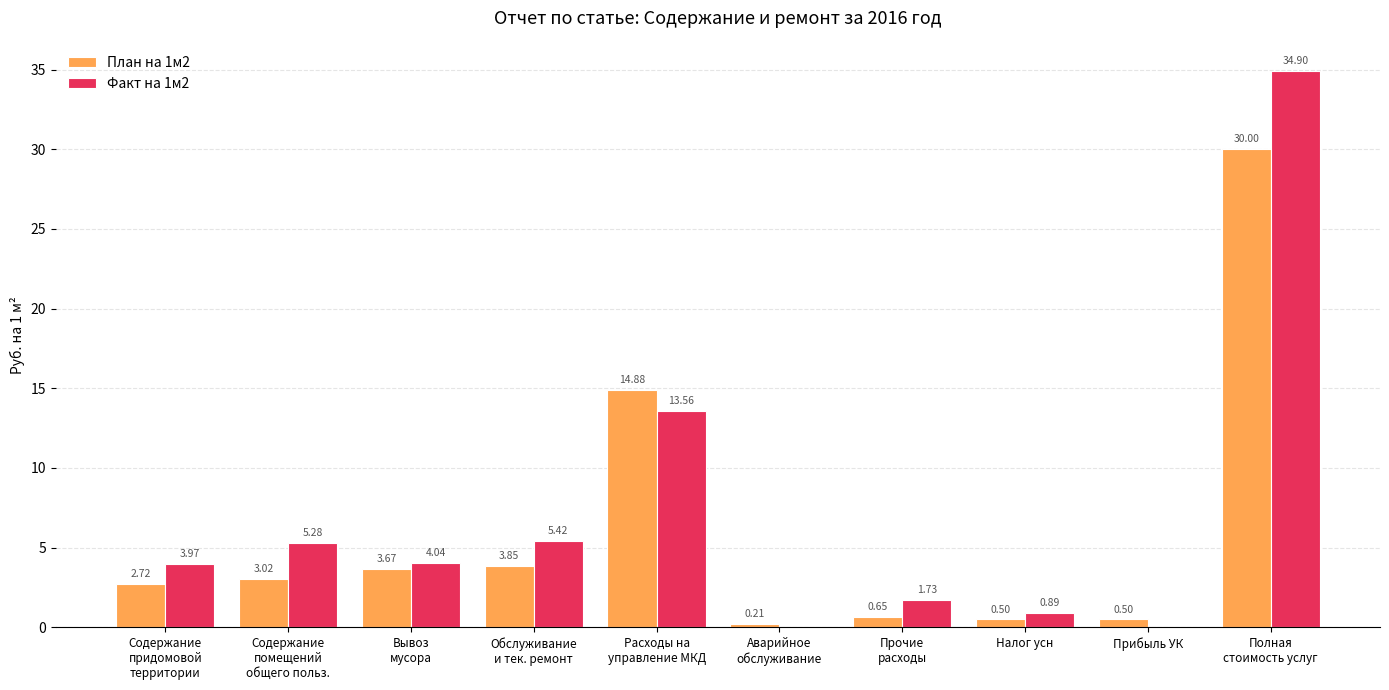

The Факт на 1м2 series shows 8.7 at Обслуживание
и тек. ремонт. True or false?

False